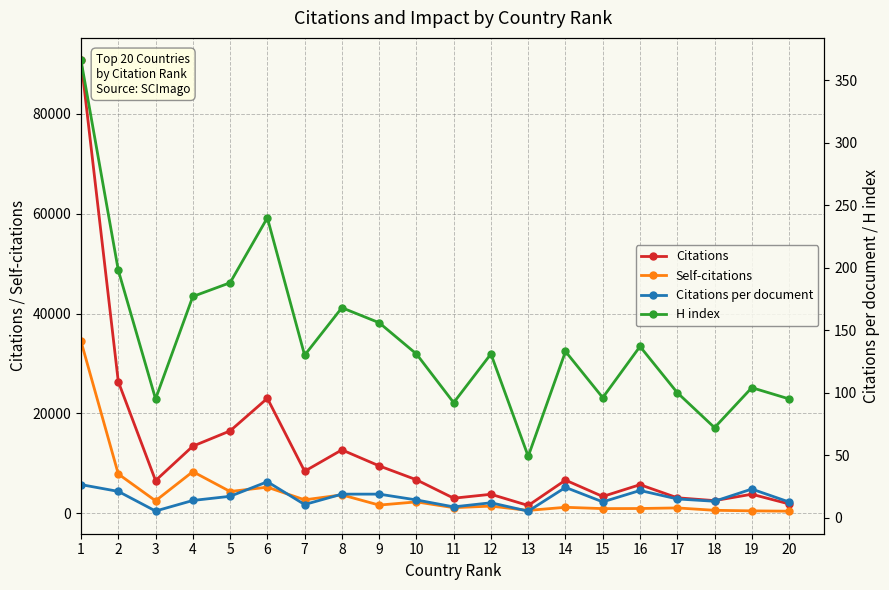

True or false: Citations has a value of 14041.7 at 6.

False